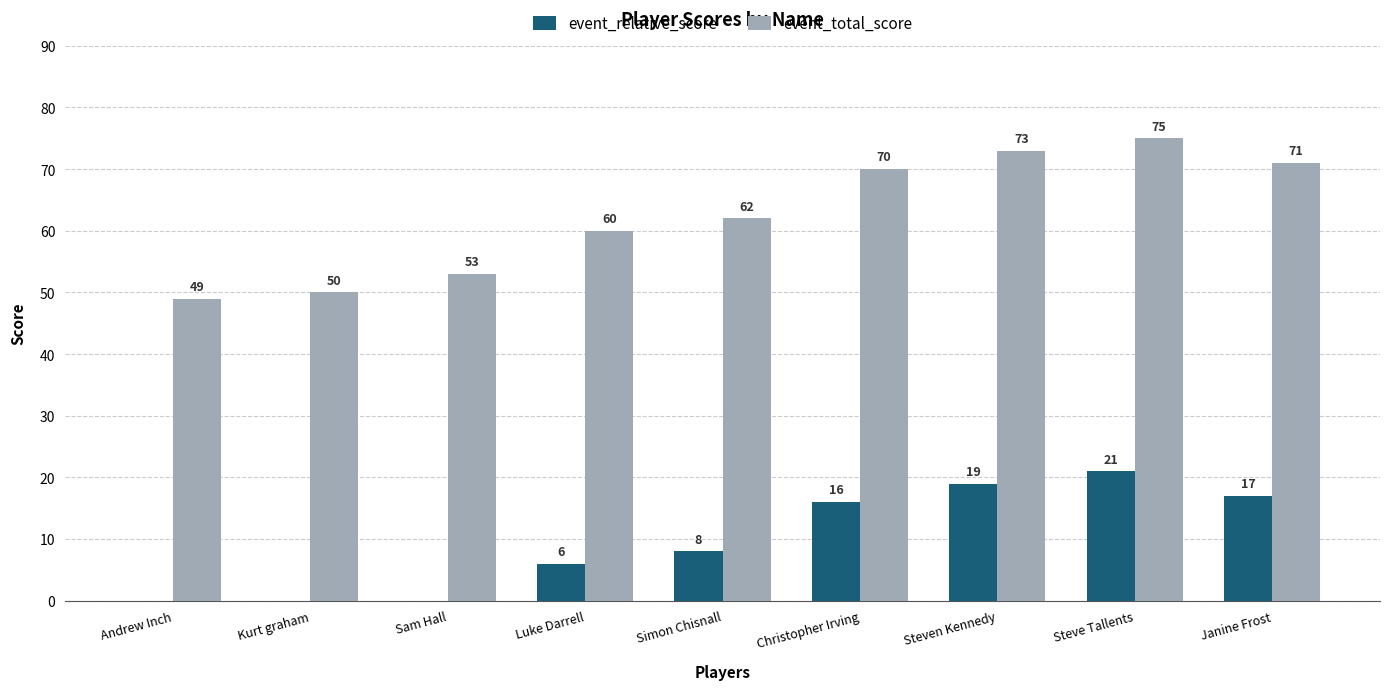

Is it true that event_relative_score equals 7 at Steven Kennedy?

False